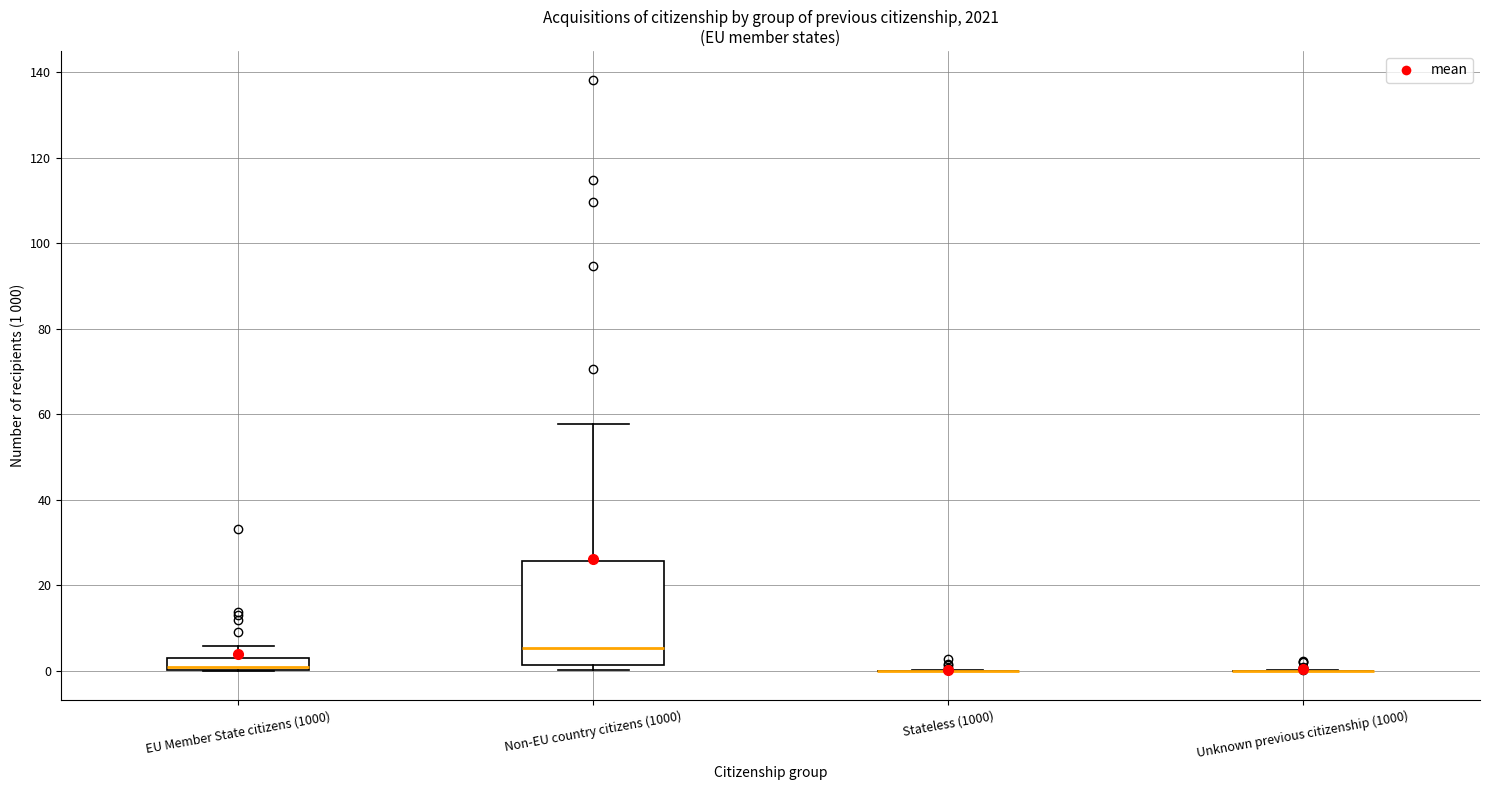

Comparing the boxes themselves (not the whiskers), which one is the tallest?

Non-EU country citizens (1000)